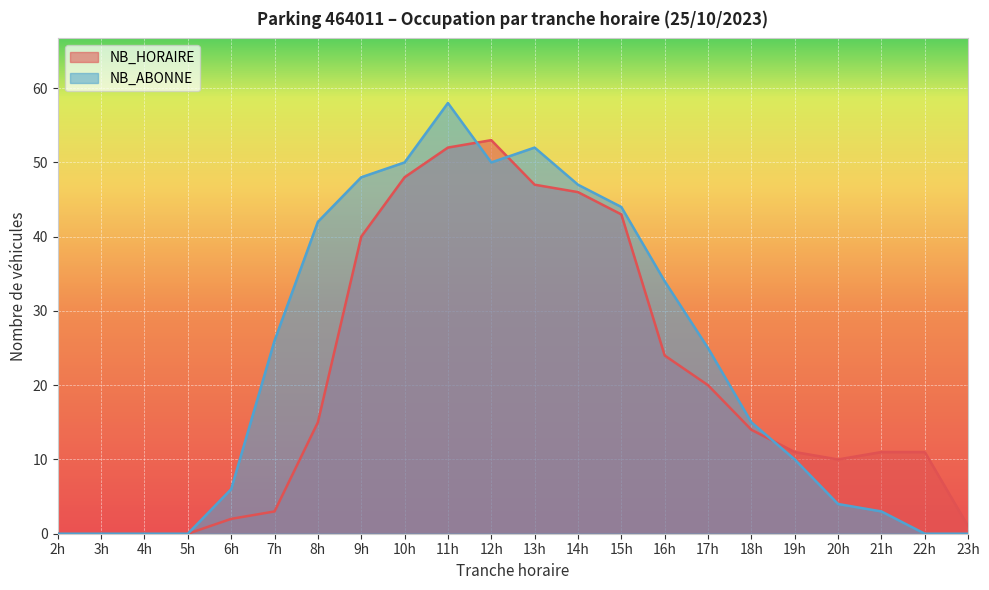

What is the difference between the maximum and minimum values in the NB_ABONNE series?

58